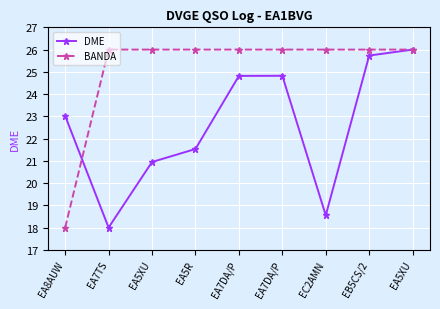

Which series changed the most between EA7DA/P and EA5XU?

DME